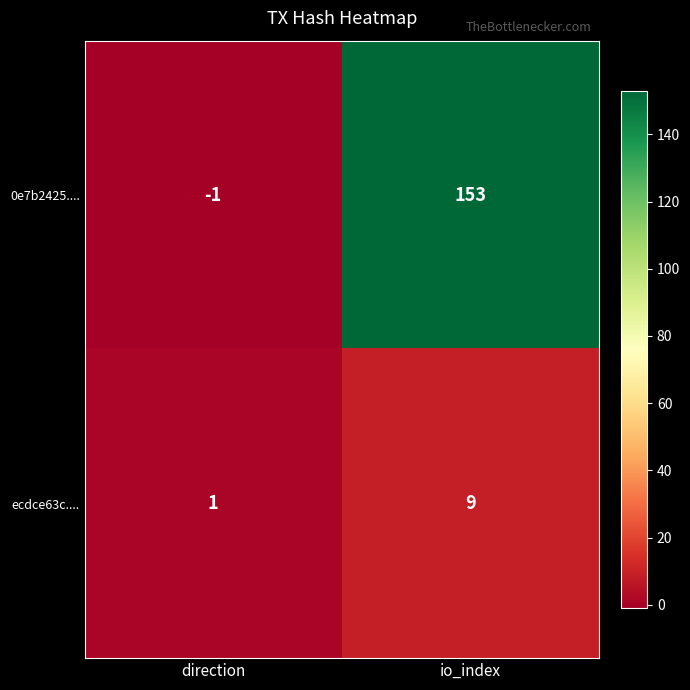

At how many categories does at least one series exceed 147?

1